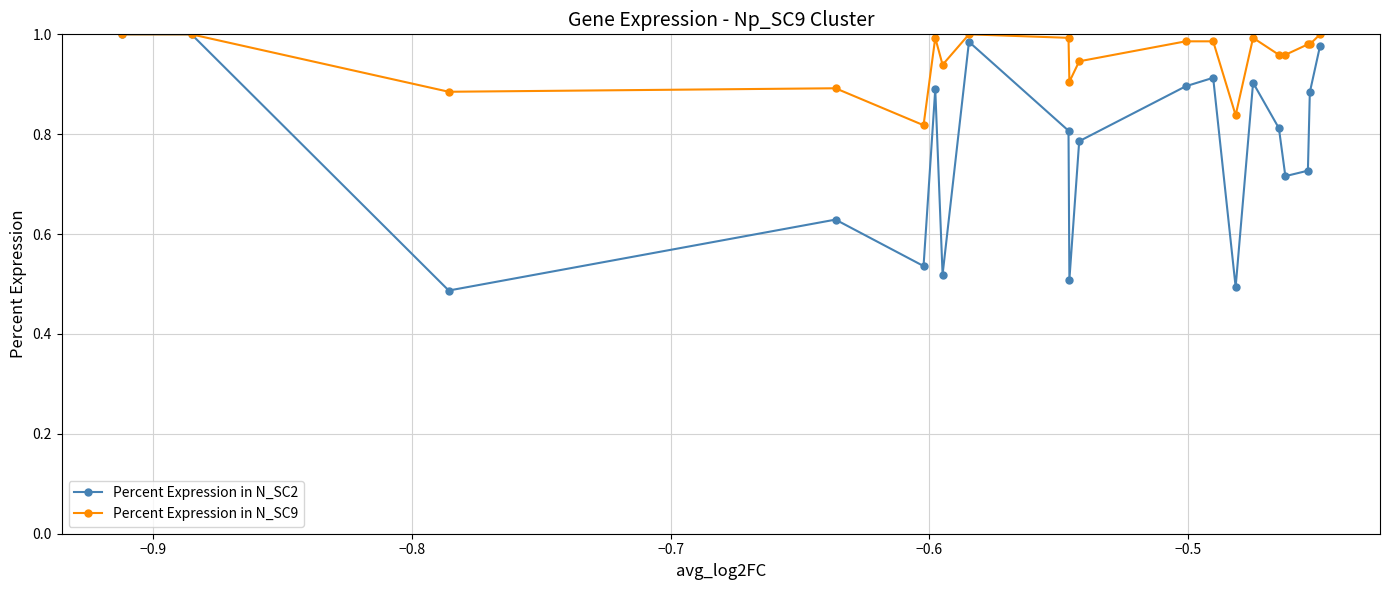

Which series has the widest spread of values?

Percent Expression in N_SC2